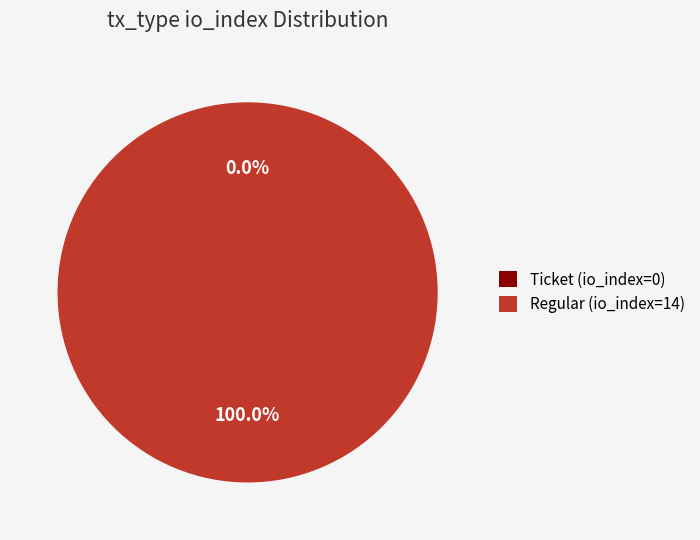

Which category has the smallest portion of the pie?

Ticket (io_index=0)